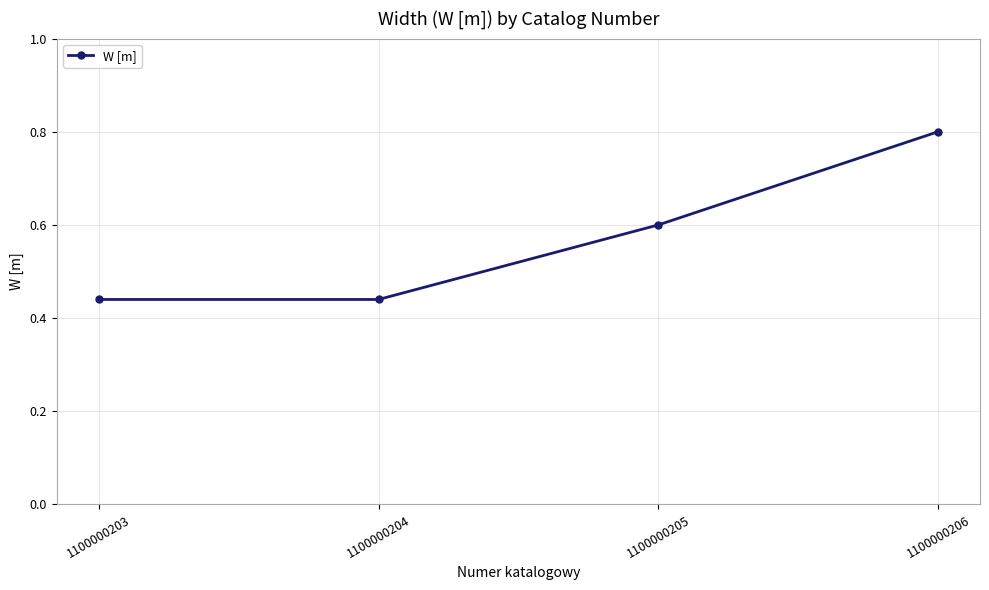

Does the chart have visible grid lines?

Yes